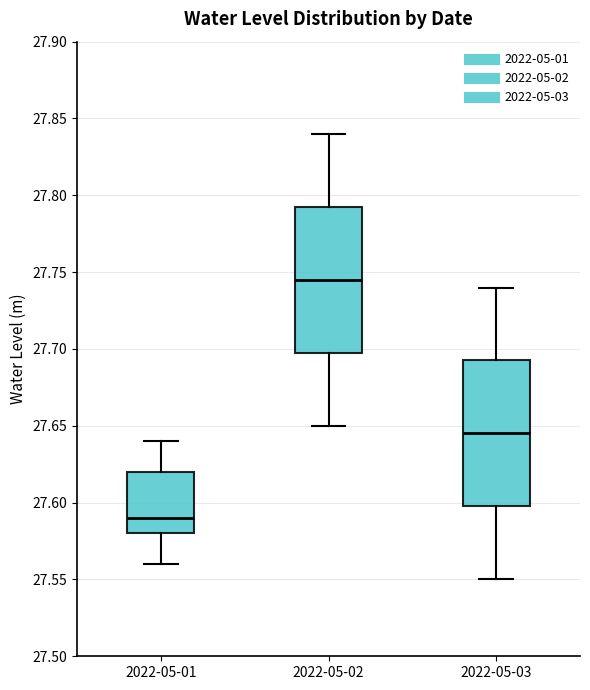

Reading left to right, read every box against the y-axis: the position of its median line, the range the box covers, and the ends of its whiskers. The values are not printed on the chart, so give them approximately, as read against the axis.

2022-05-01: median 27.590, box 27.580 to 27.620, whiskers 27.560 to 27.640
2022-05-02: median 27.745, box 27.700 to 27.795, whiskers 27.650 to 27.840
2022-05-03: median 27.645, box 27.600 to 27.695, whiskers 27.550 to 27.740